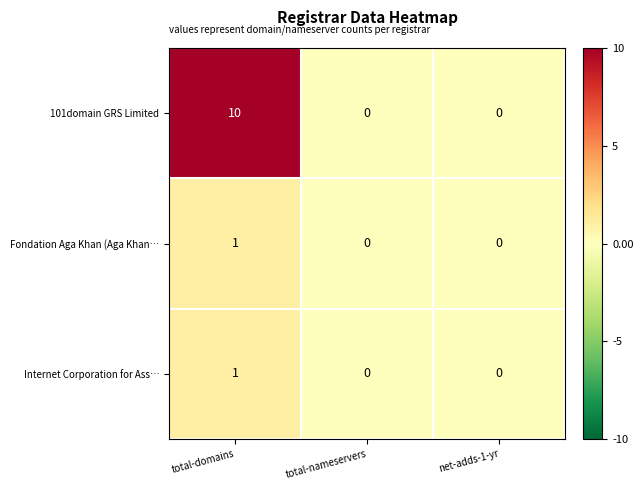

How many 101domain GRS Limited values are between 0 and 10?

3